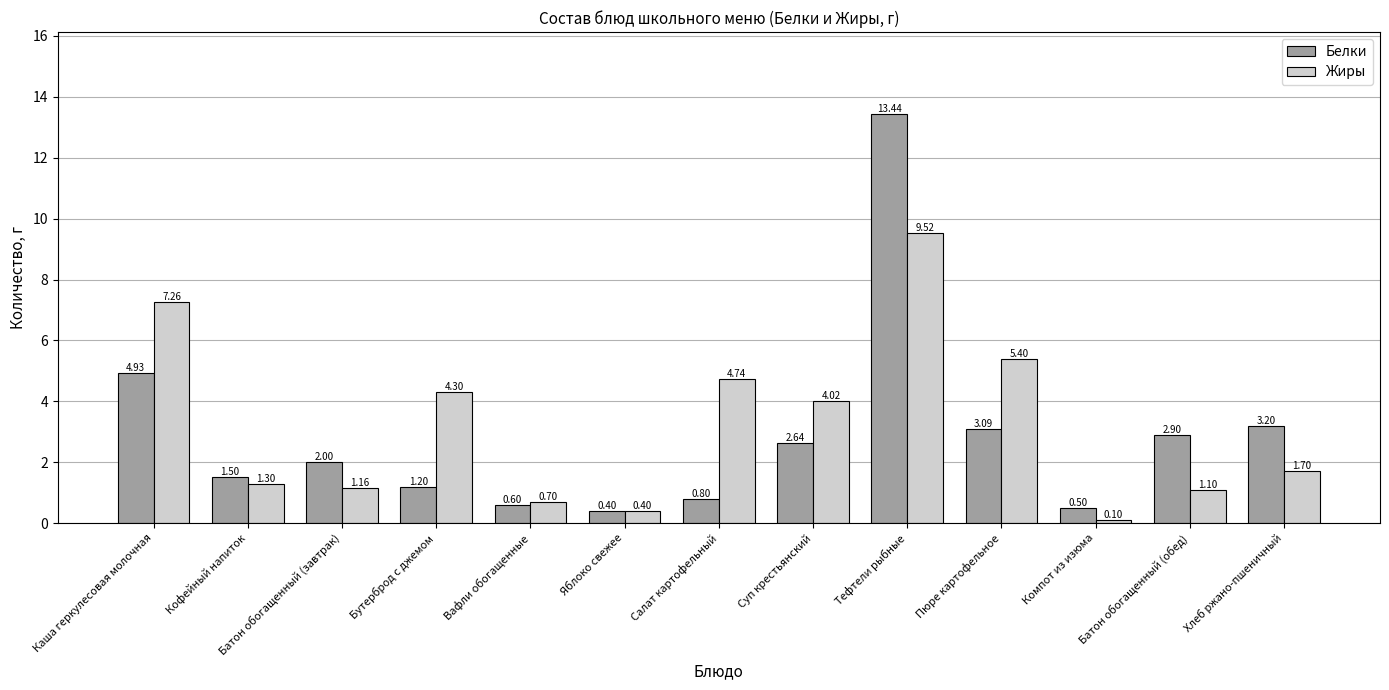

The value of Жиры at Салат картофельный is 1.1. True or false?

False